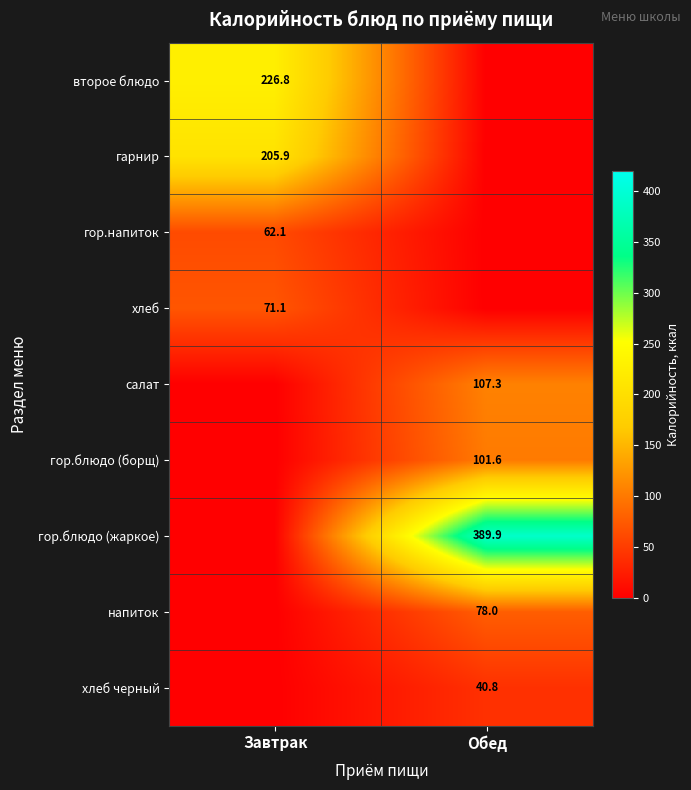

The гарнир series shows 205.9 at Завтрак. True or false?

True